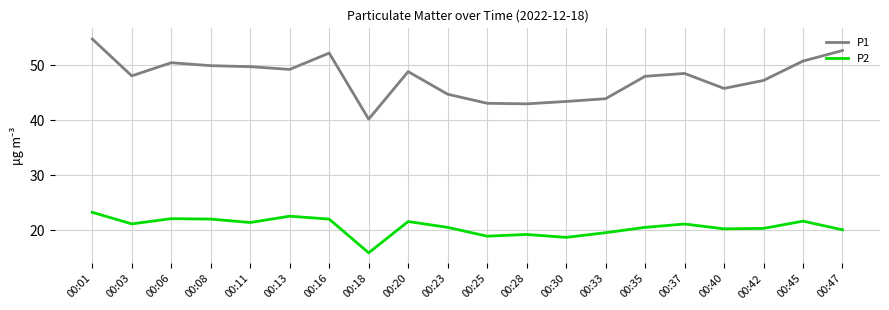

What is the sum of the P2 values at 00:30 and 00:28?

37.9